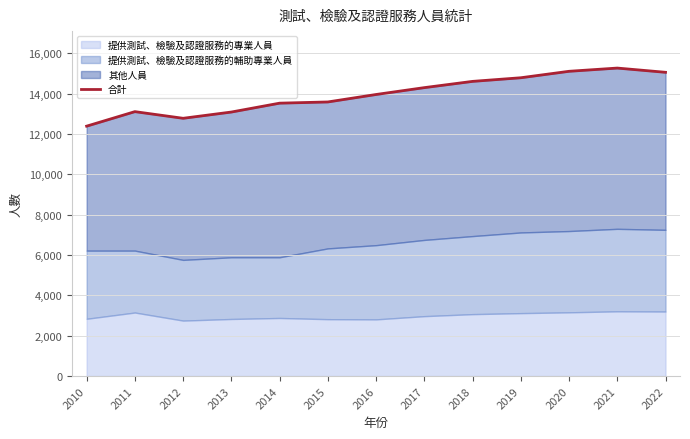

What is the sum of all values?

181590